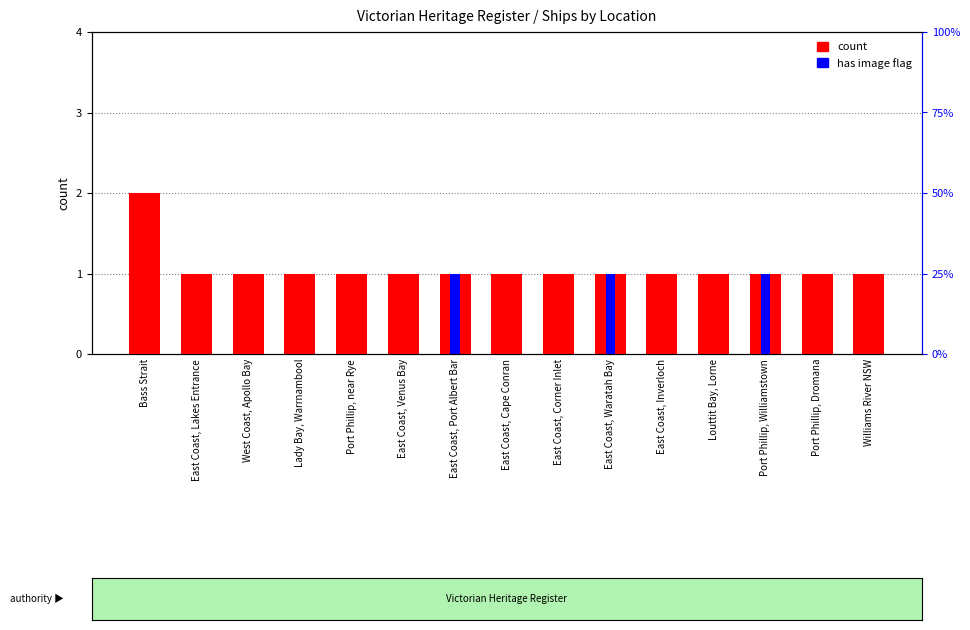

What are all the series names shown in the legend?

count, has image flag